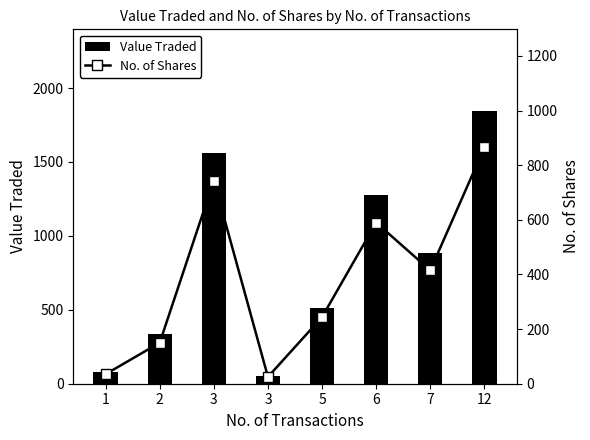

How many groups of bars are there?

8